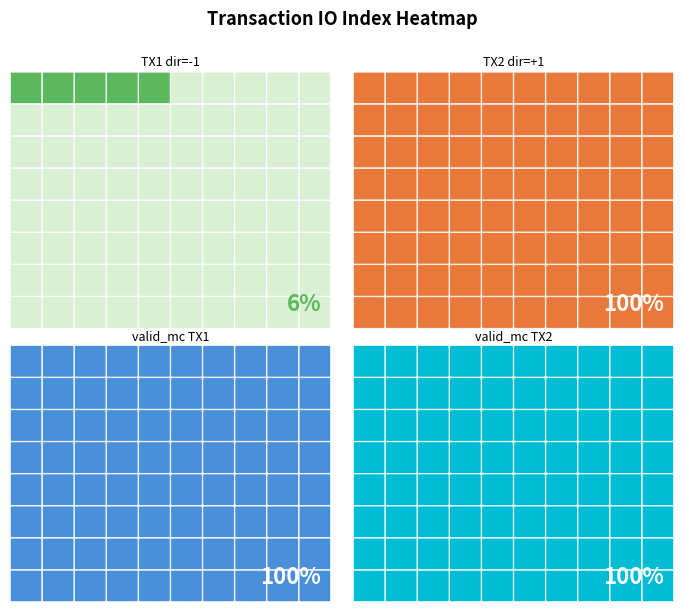

How many values in 0526bdf9db7b906b272ad813571a3d10035db8e are above zero?

3